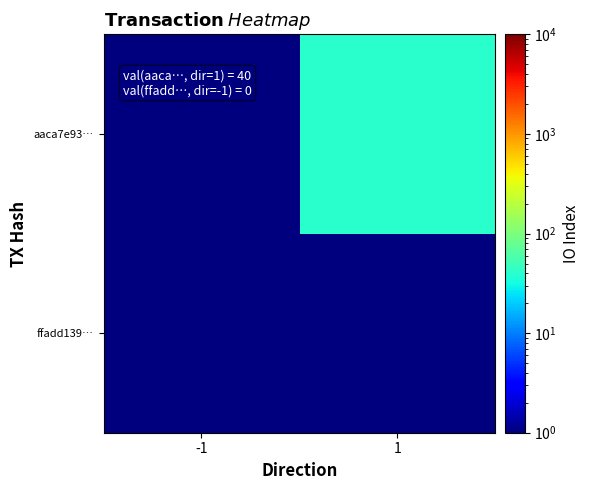

Reading left to right, transcribe all the data shown in this chart.

ffadd139…: -1=0.5	1=0.5
aaca7e93…: -1=0.5	1=40.0